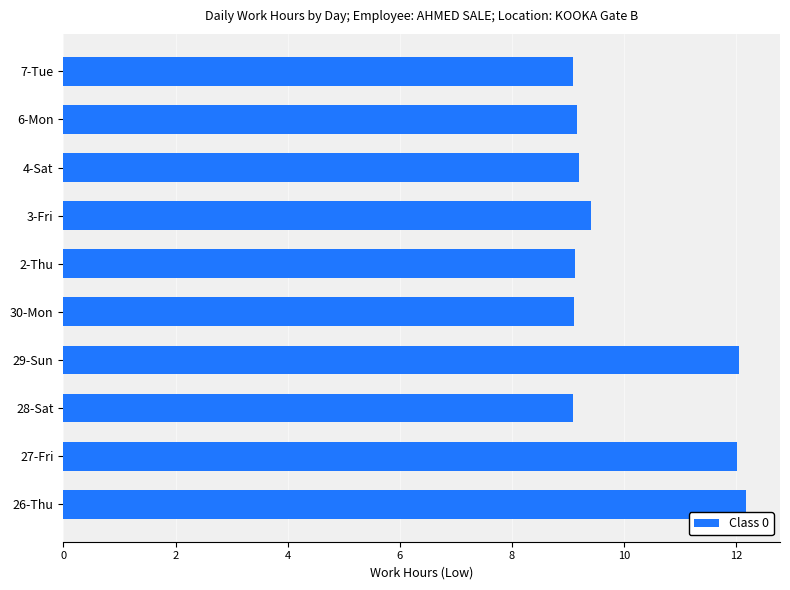

The chart shows a value of 15.0 at 3-Fri. True or false?

False